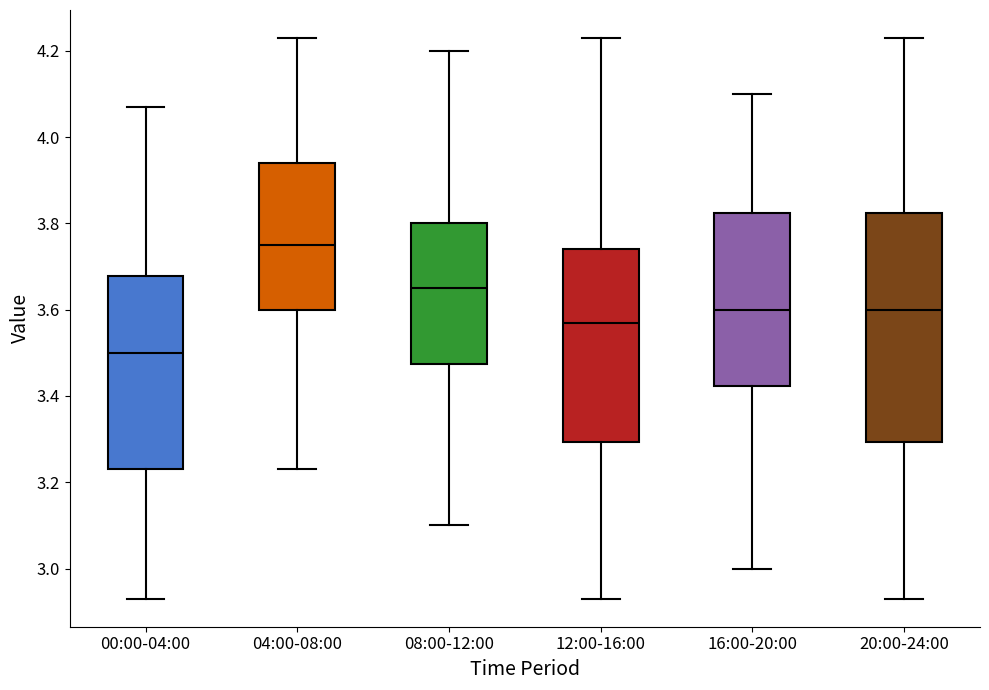

Where does the median line of the box for 12:00-16:00 sit on the y-axis? The values are not printed on the chart, so give them approximately, as read against the axis.

3.58